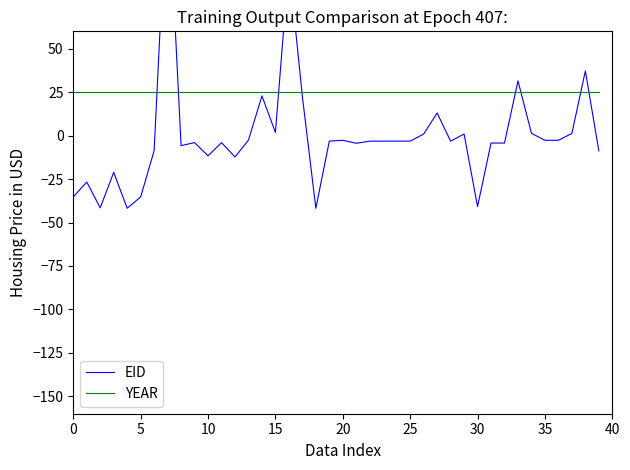

What is the label of the 15th point from the right?

25